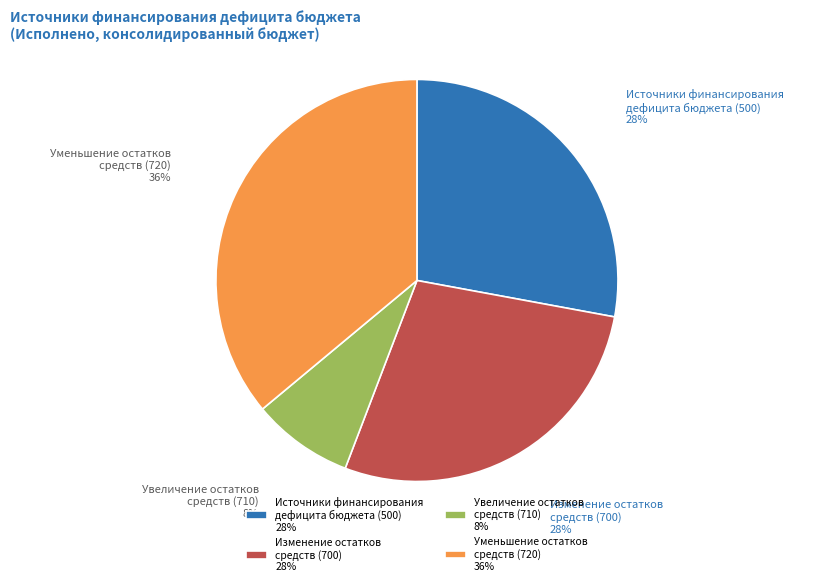

Does any single category account for the majority?

No